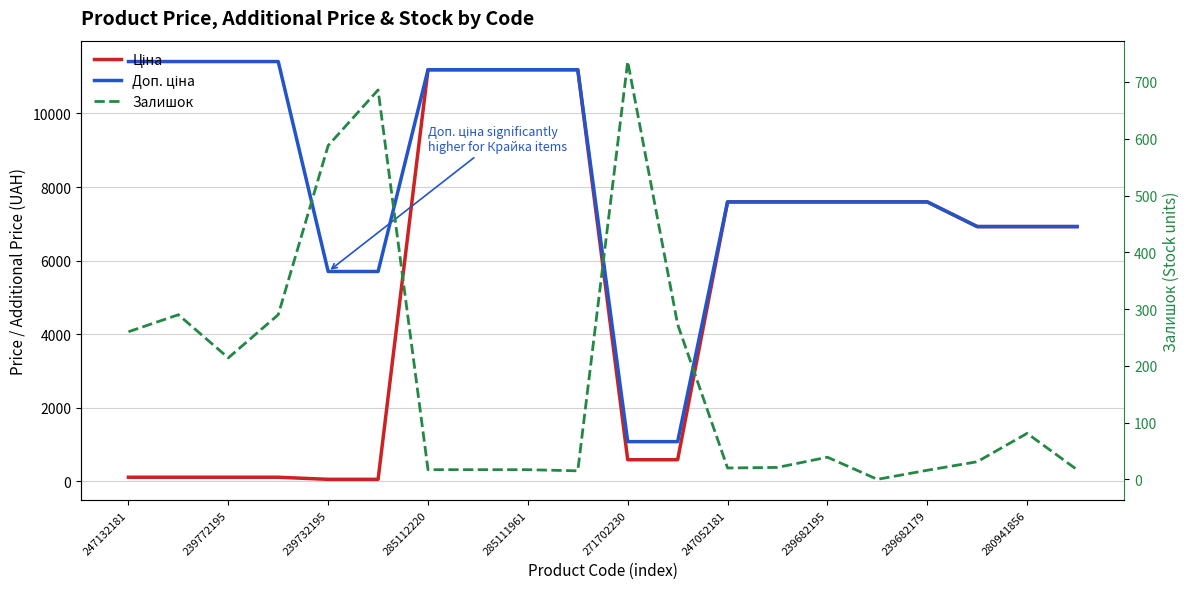

At how many categories does at least one series exceed 9848?

8